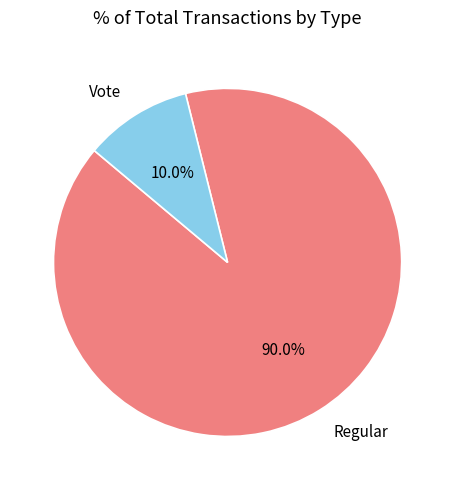

How many slices are in this pie chart?

2